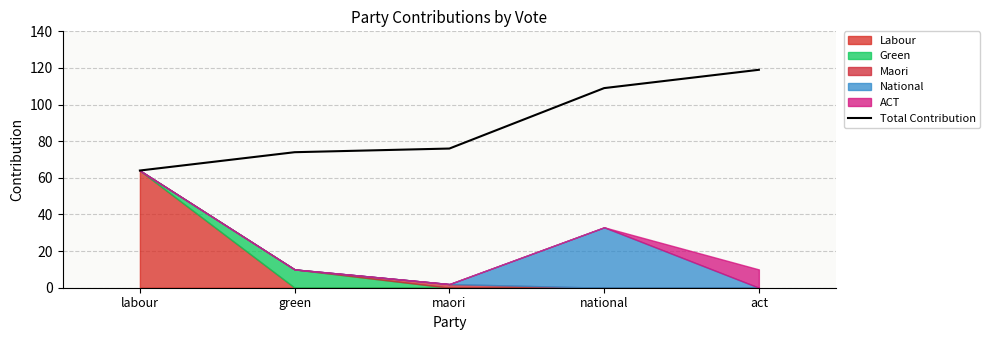

Rank the categories by value from lowest to highest.

labour, green, maori, national, act